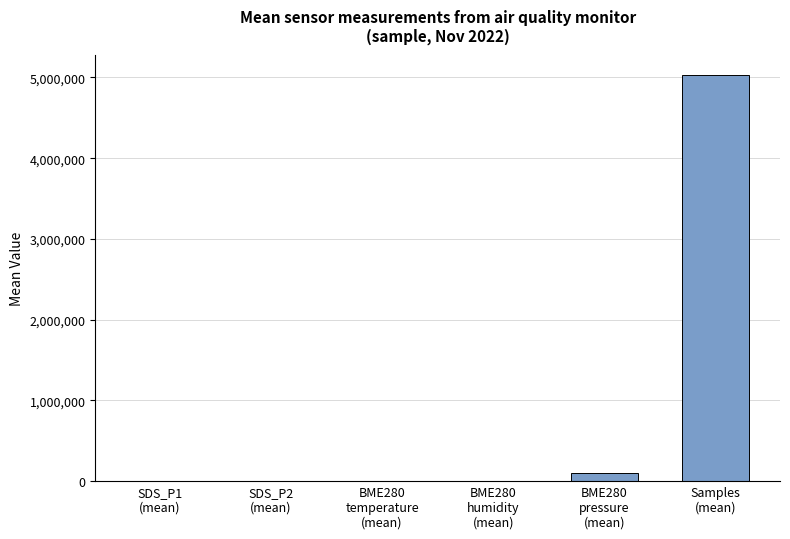

What is the sum of all values?

5132039.3